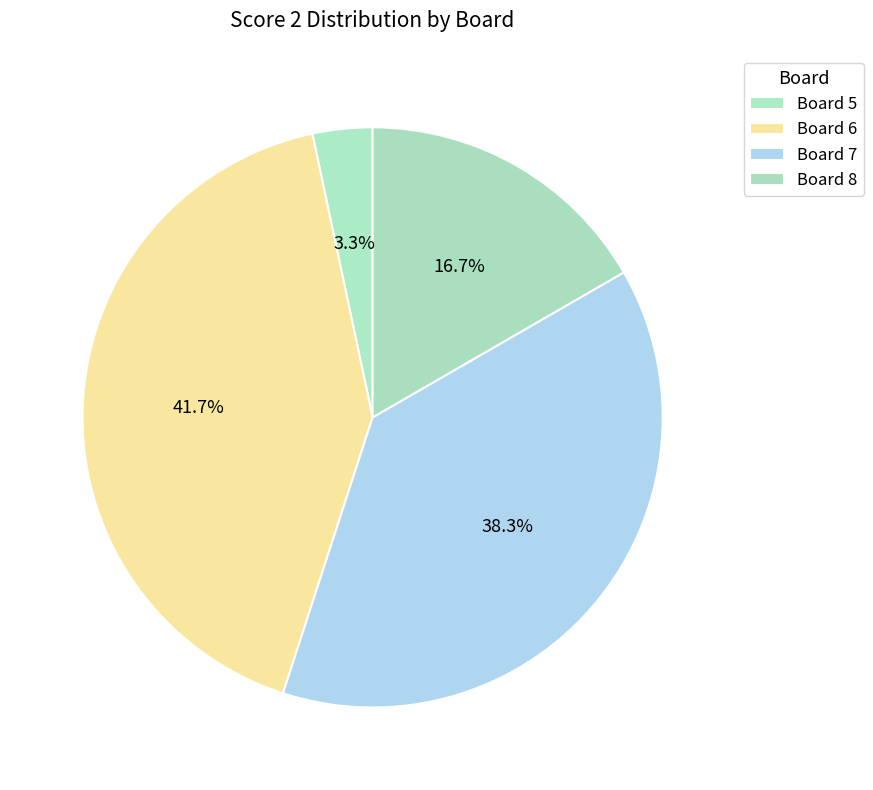

Count the number of slices in the pie.

4